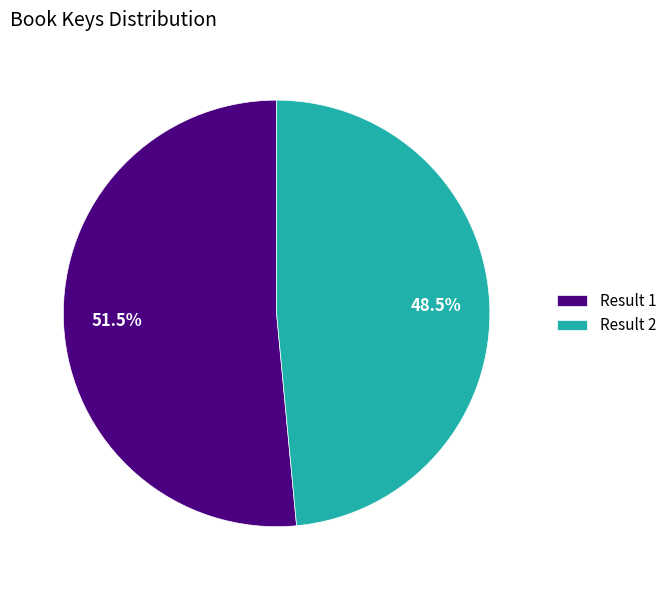

Does Result 2 account for over 50% of the chart?

No